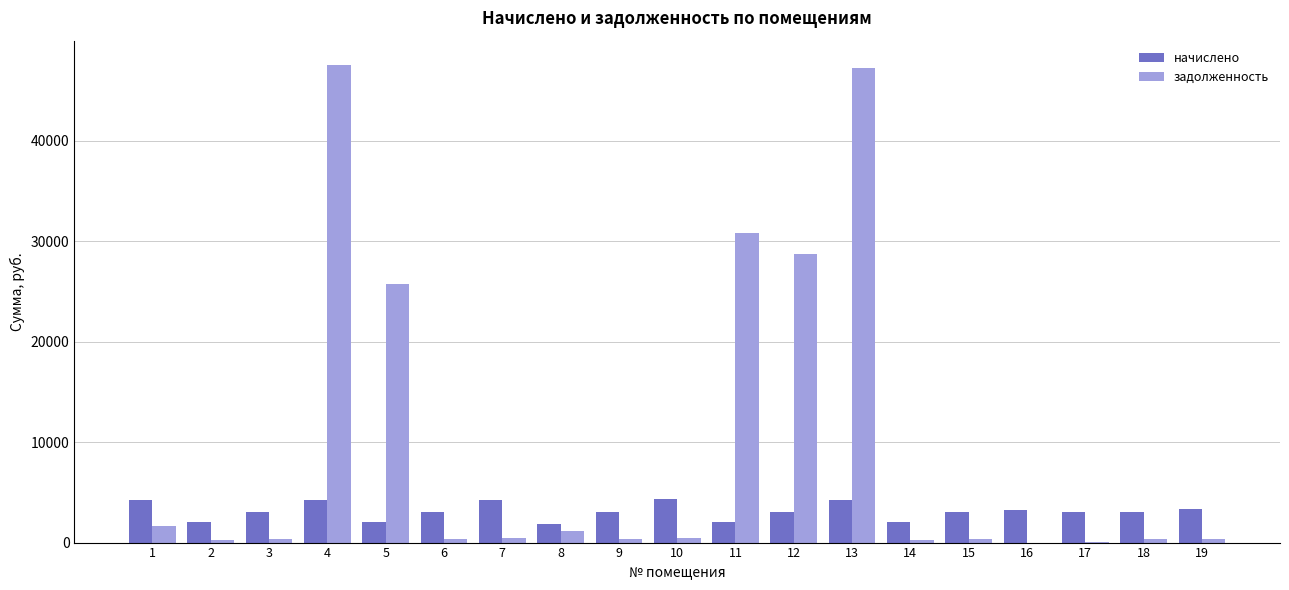

What is the difference between the задолженность values at 11 and 15?

30500.7